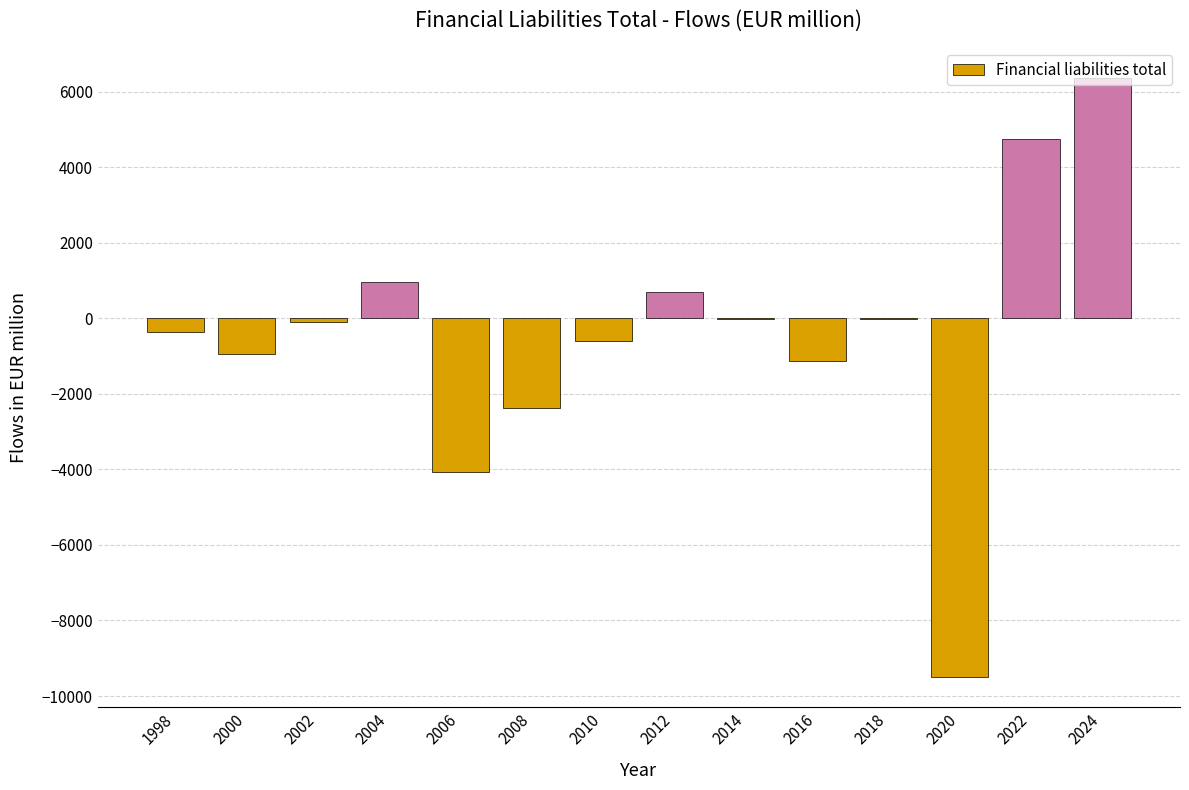

The value at 2006 is -4070.4. True or false?

True